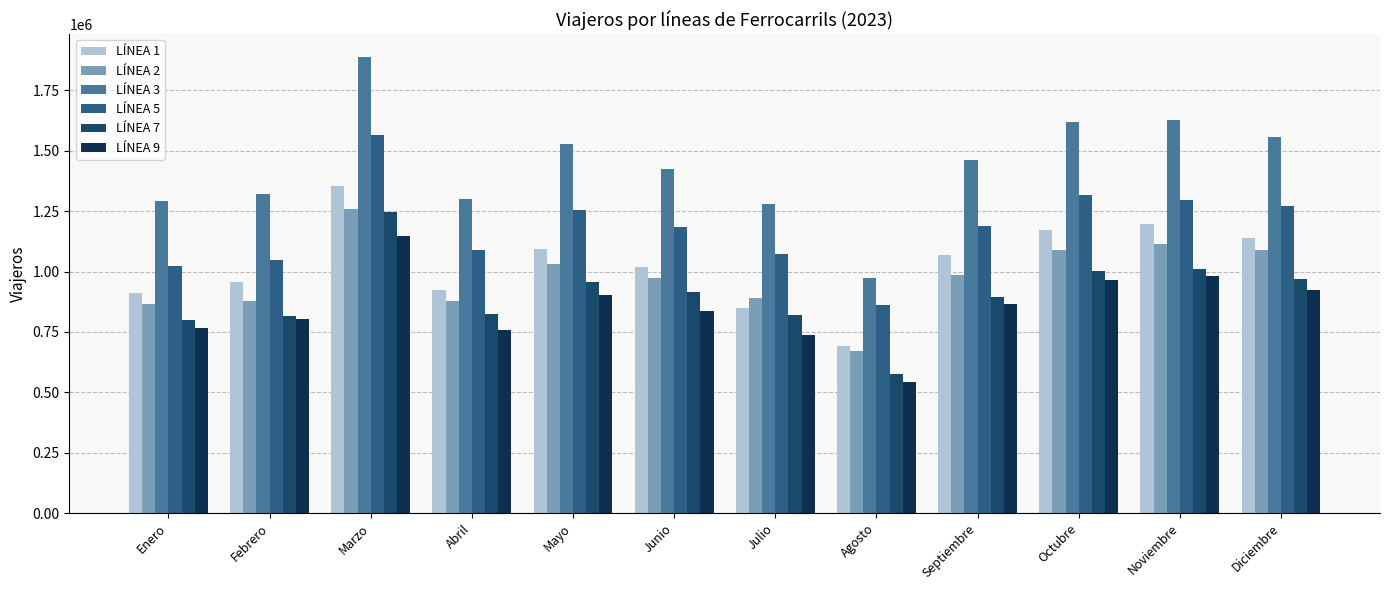

The LÍNEA 2 series shows 1566317 at Abril. True or false?

False